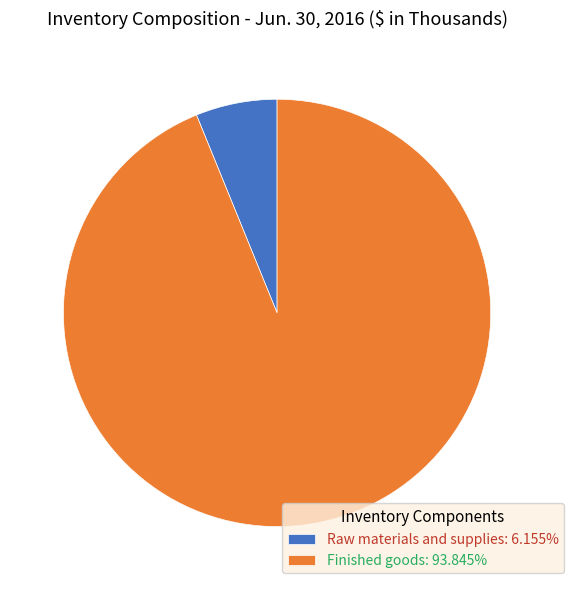

Does any single category account for the majority?

Yes